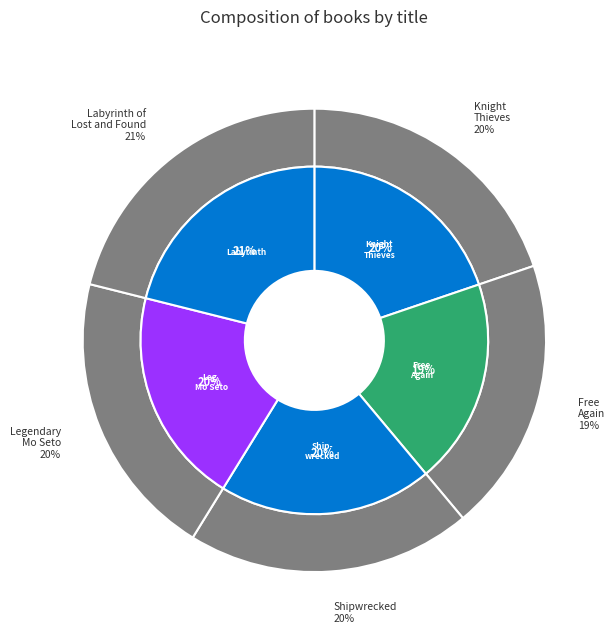

Is it true that Labyrinth of Lost and Found is 33% of the pie?

False